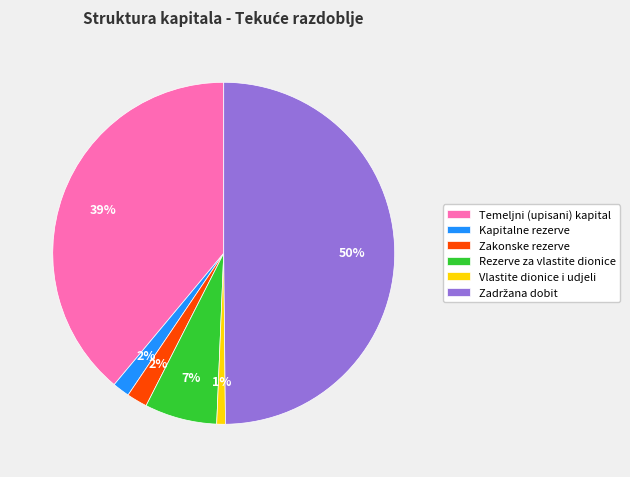

To the nearest percent, what portion does Temeljni (upisani) kapital represent?

39%